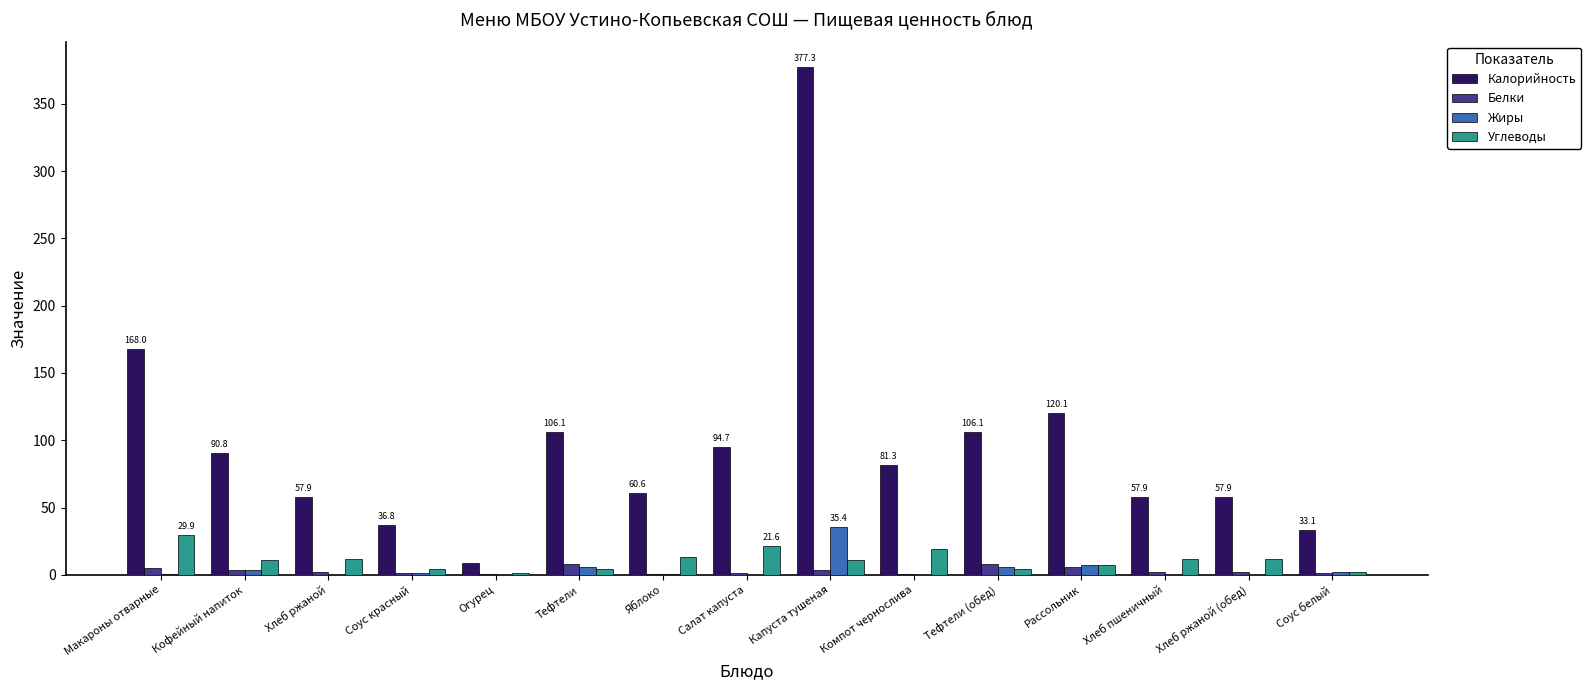

Which series changed the most between Капуста тушеная and Хлеб пшеничный?

Калорийность